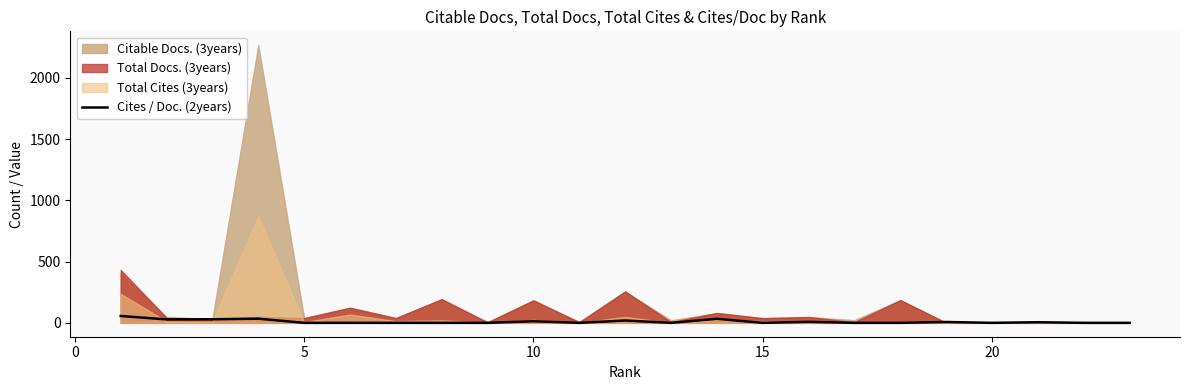

How many interior local peaks (higher than both neighbors) does the data have?

7